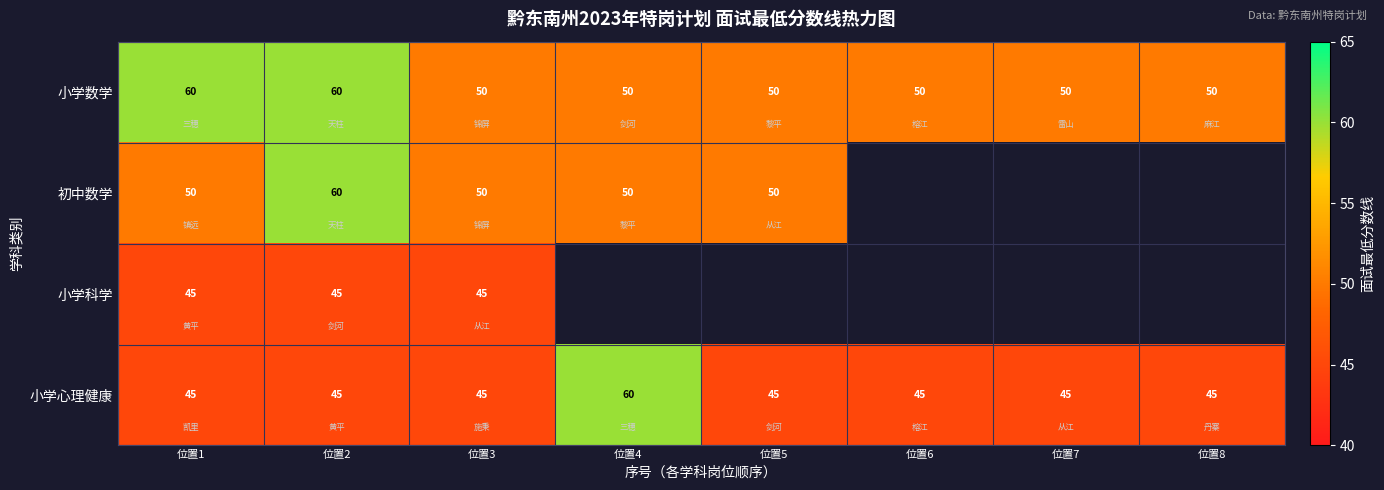

True or false: 初中数学 has a value of 77 at 位置3.

False